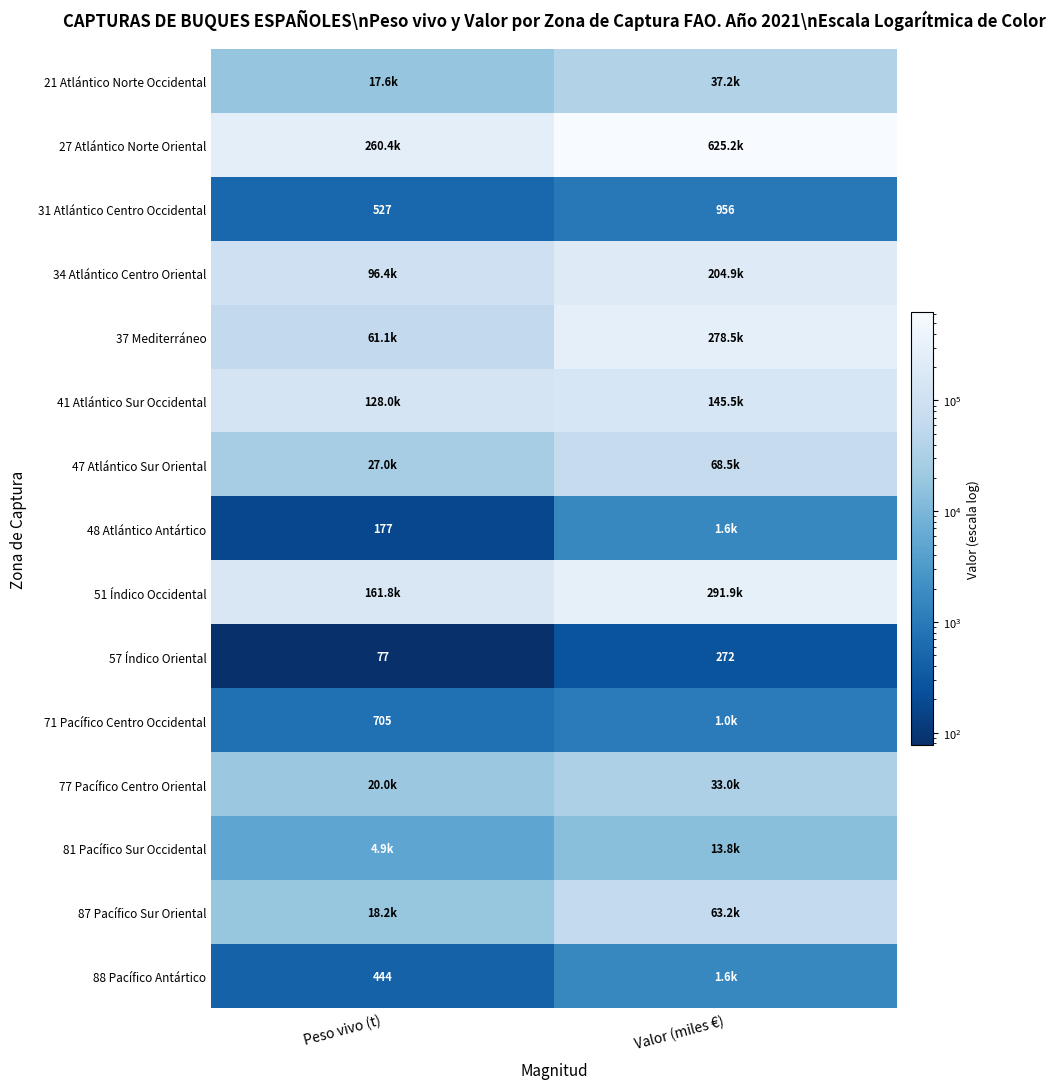

At which label does 57 Índico Oriental reach its peak?

Valor (miles €)